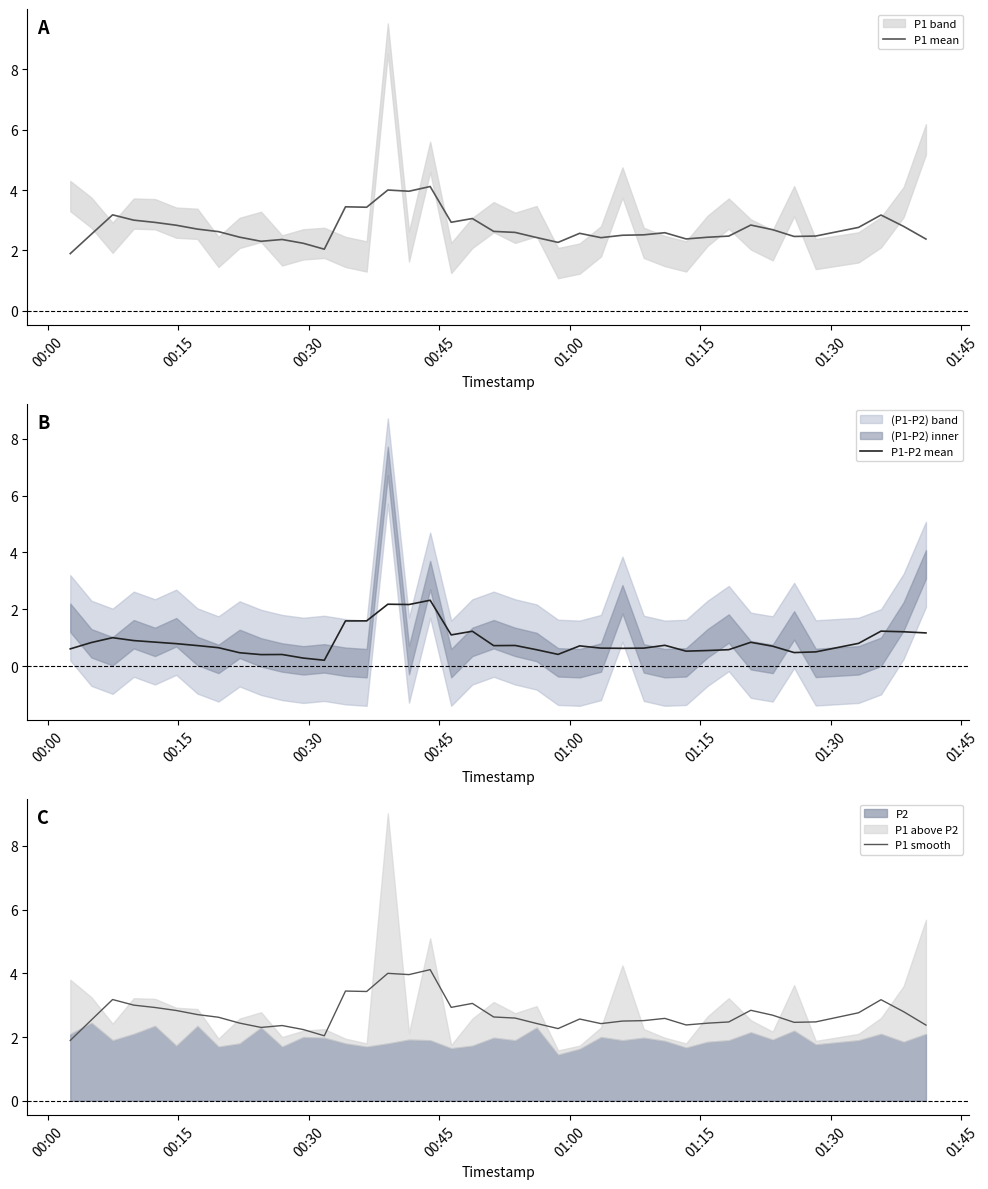

What is the highest value of the P1 smooth series?

4.1